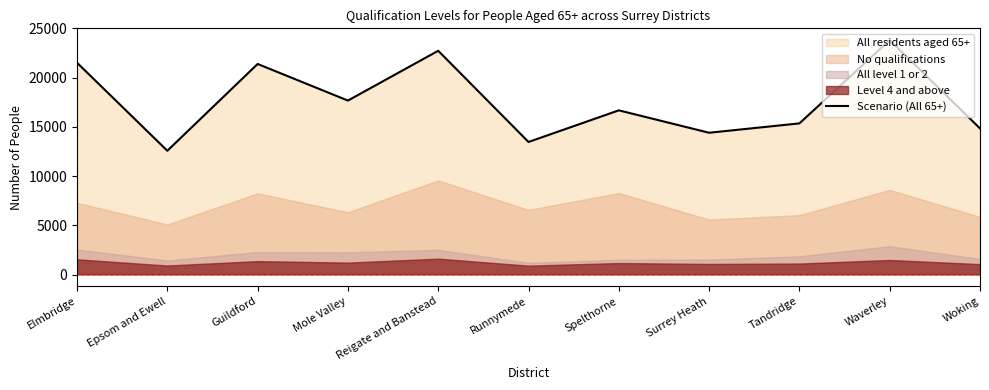

Rank the categories by value from lowest to highest.

Epsom and Ewell, Runnymede, Surrey Heath, Woking, Tandridge, Spelthorne, Mole Valley, Guildford, Elmbridge, Reigate and Banstead, Waverley